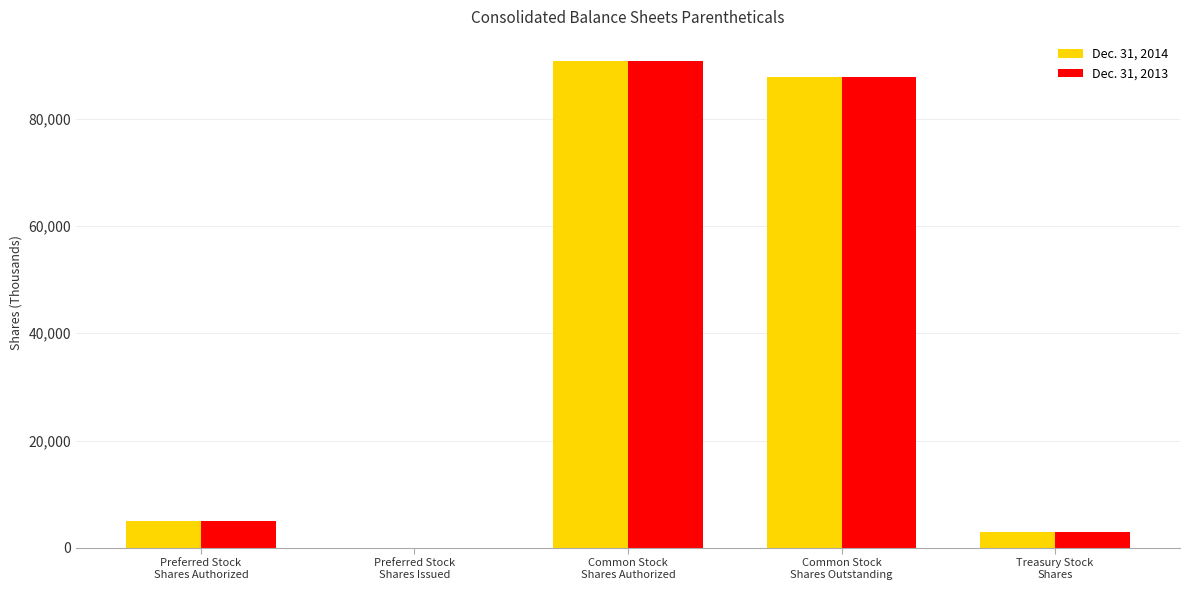

What is the maximum value shown in the chart?

90689